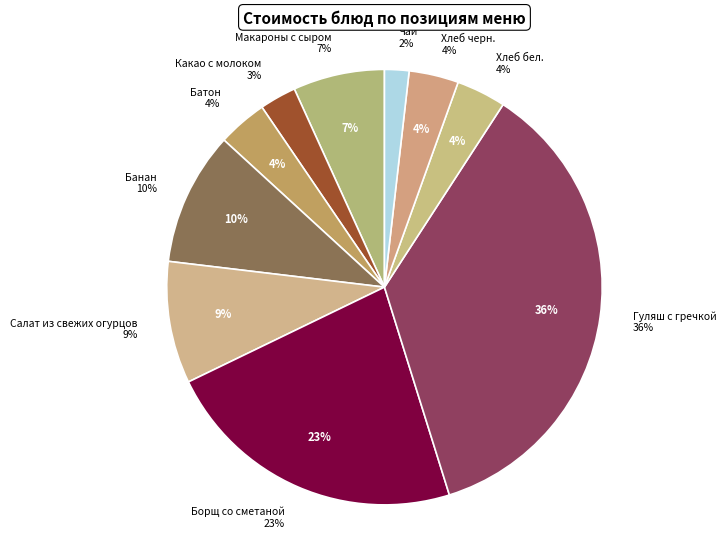

To the nearest percent, what portion does Хлеб черн. represent?

4%